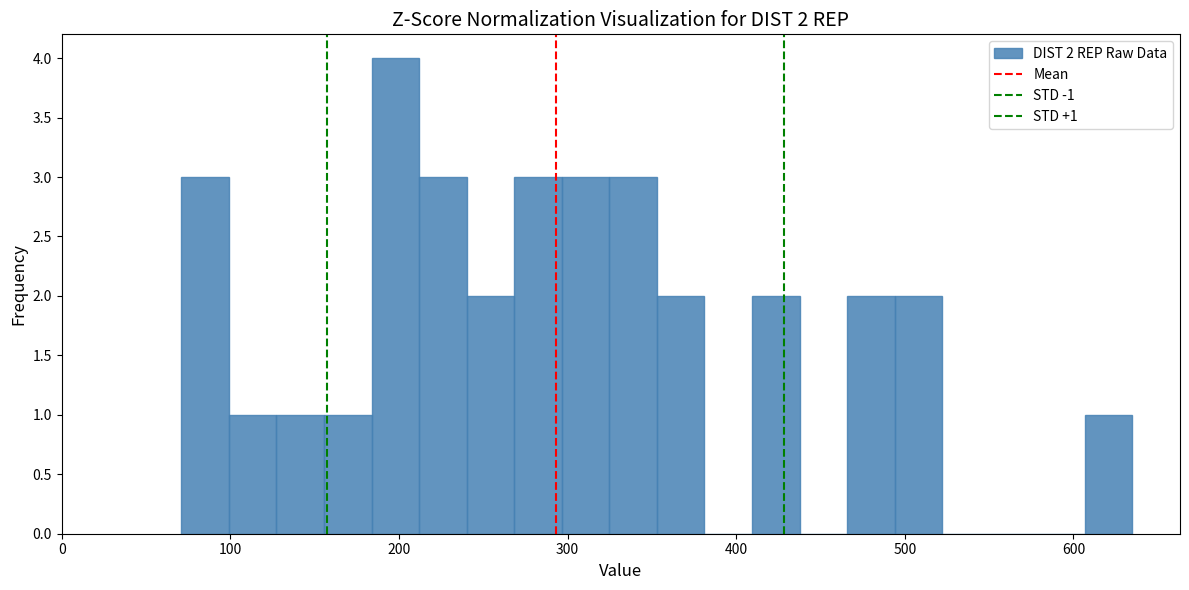

Around what value on the x-axis is the tallest bar? Give the approximate position of its centre, as read against the axis.

200